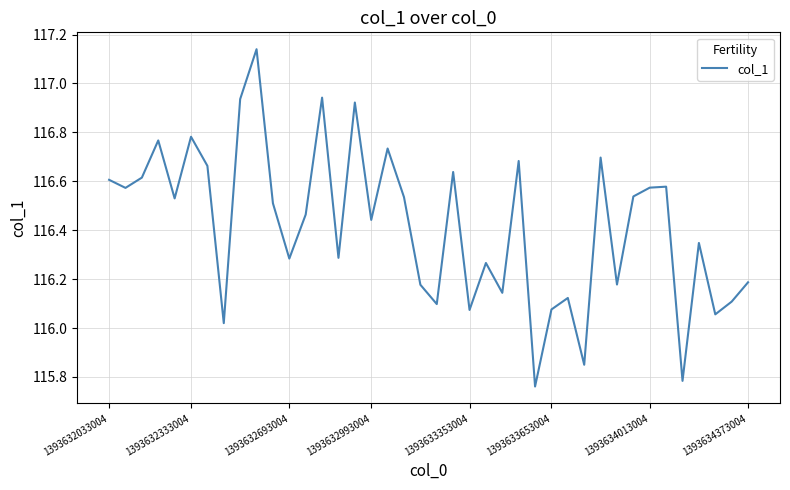

How many points are lower than both their immediate neighbors (excluding endpoints)?

14